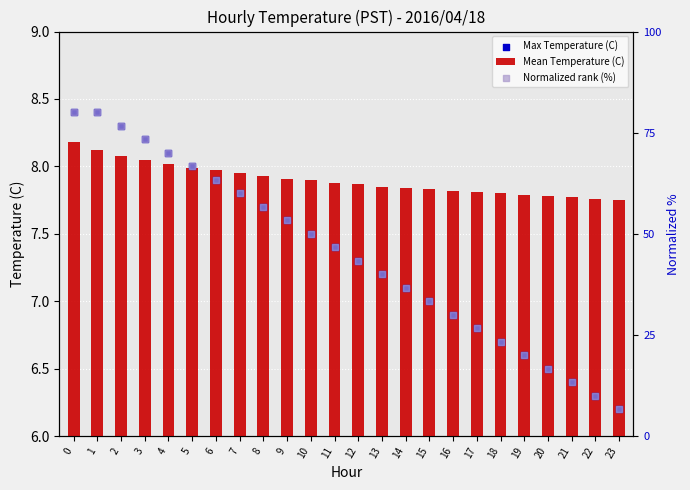

Which series has the widest spread of Y values?

Normalized rank (%)